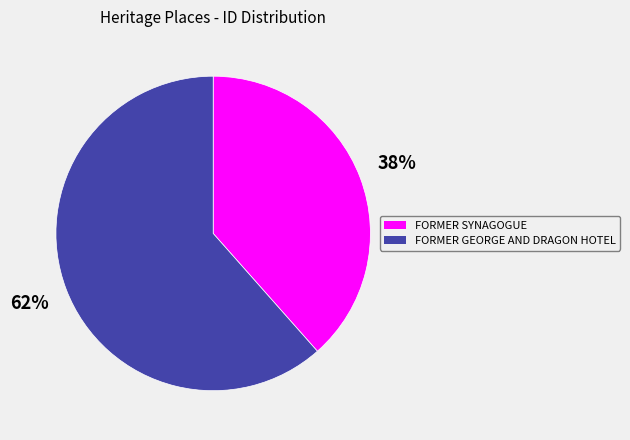

Does FORMER GEORGE AND DRAGON HOTEL represent more than half of the total?

Yes